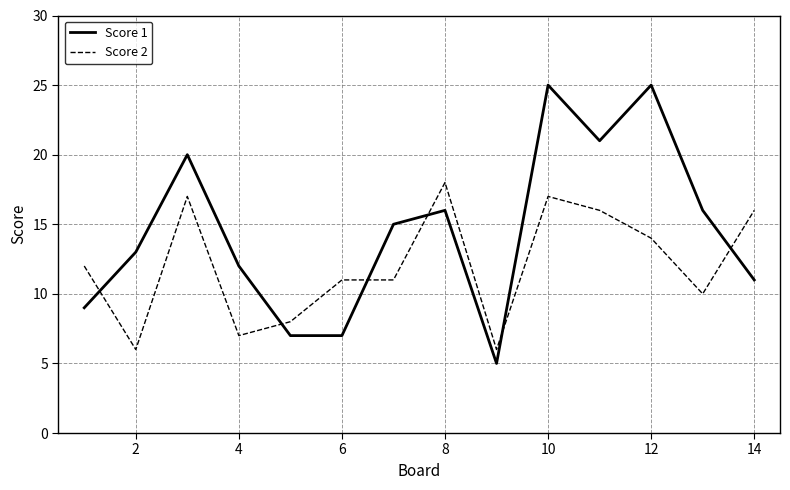

List the series in order of their peak value, highest first.

Score 1, Score 2